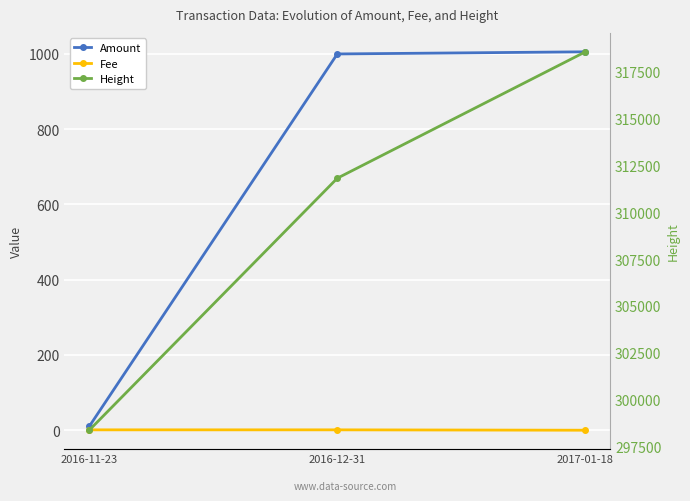

What is the value of the Amount point at the 3rd from the left?

1005.7